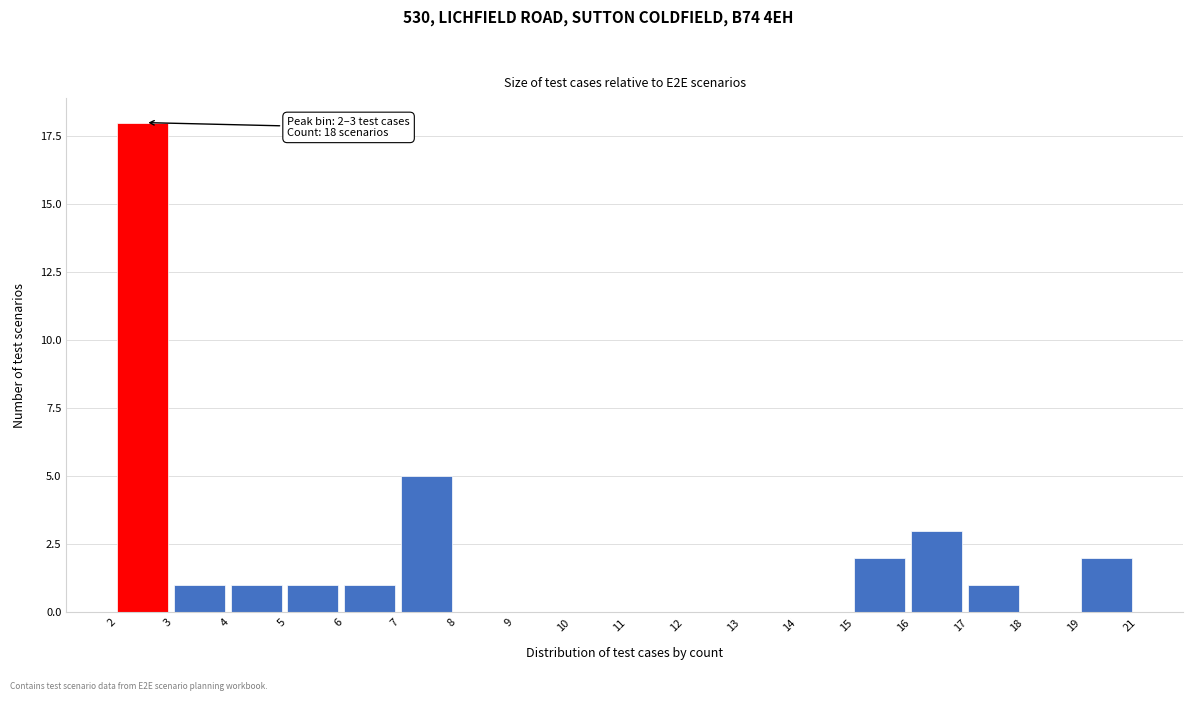

Reading left to right, list all the values displayed in this chart.

2=18	3=1	4=1	5=1	6=1	7=5	8=0	9=0	10=0	11=0	12=0	13=0	14=0	15=2	16=3	17=1	18=0	19=2